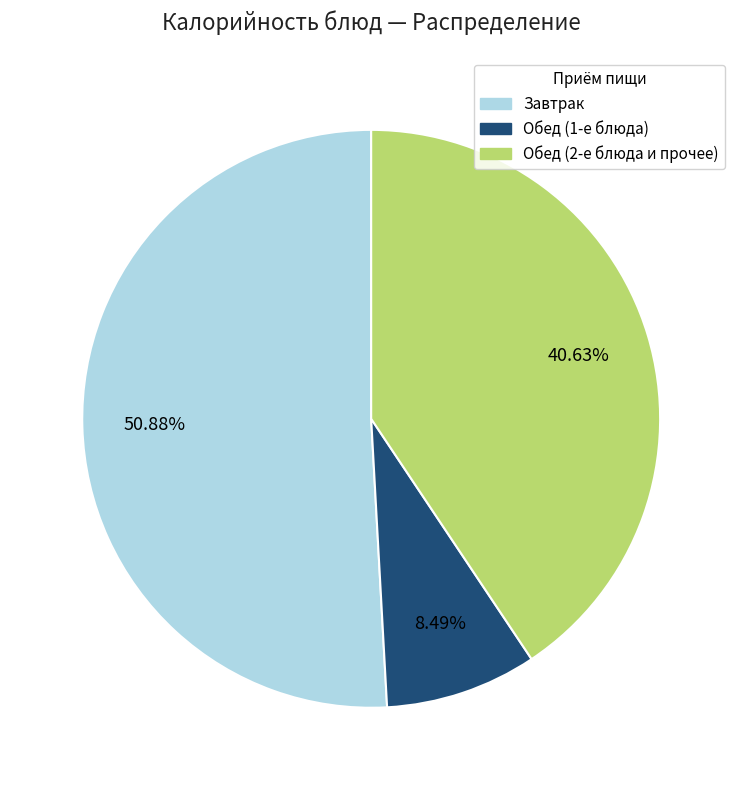

Is there a majority slice in this chart?

Yes